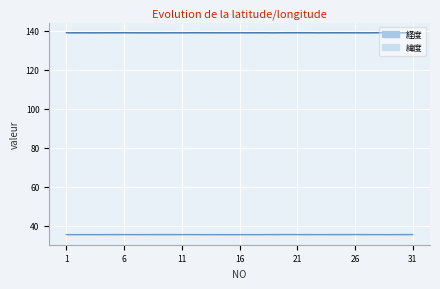

Does the chart display data point markers on the line(s)?

No